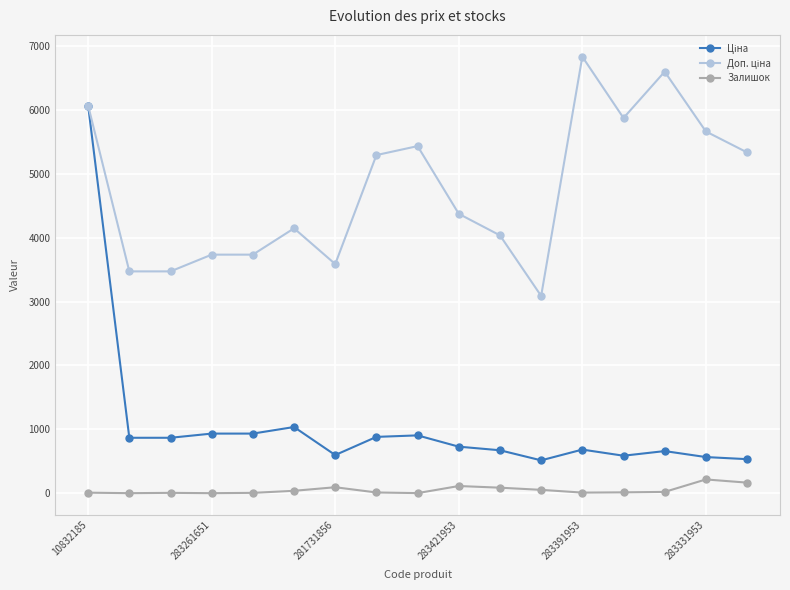

True or false: Залишок has more than 1 interior local peaks.

True